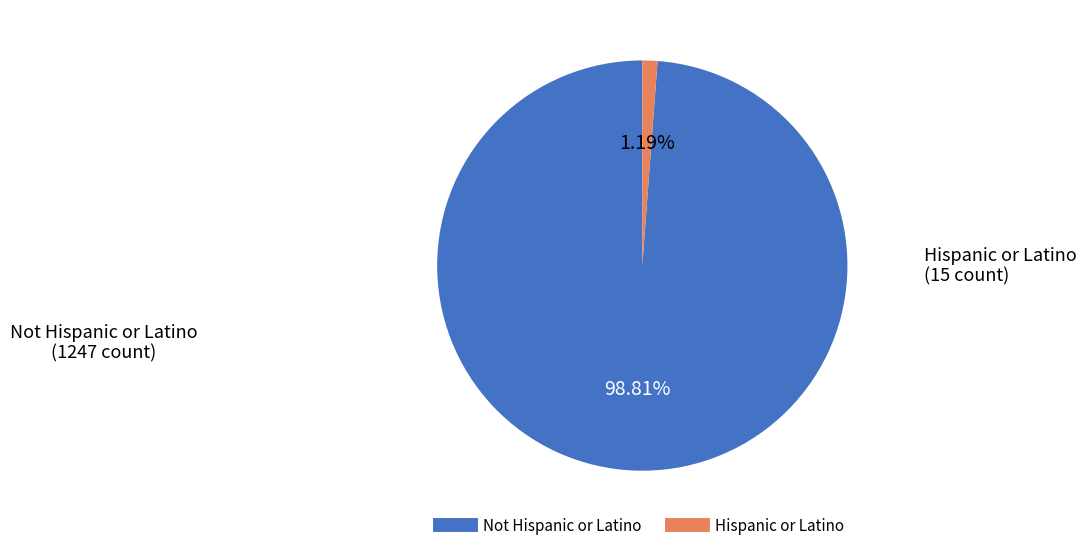

Which has a higher value, Hispanic or Latino or Not Hispanic or Latino?

Not Hispanic or Latino